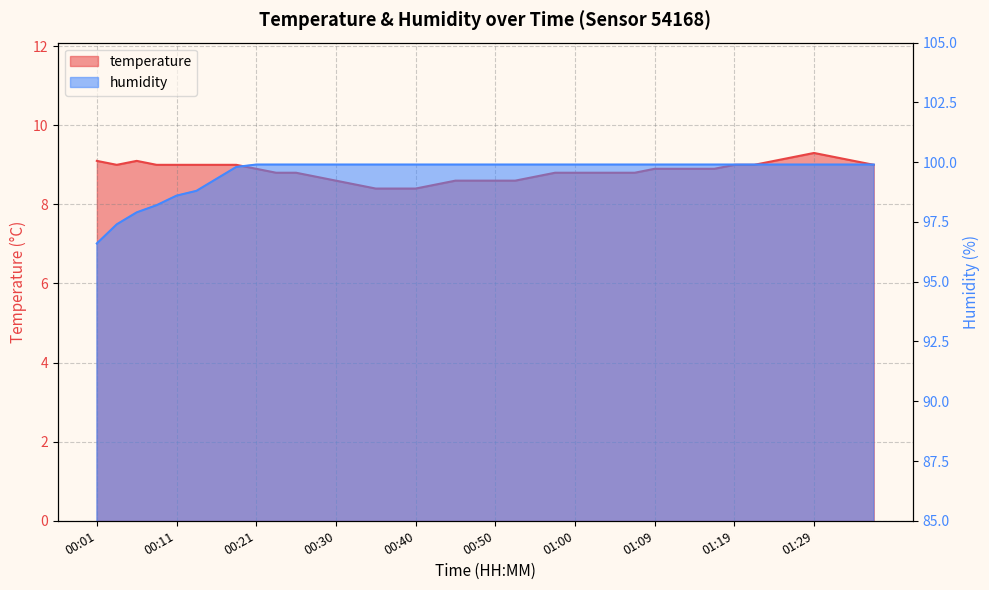

True or false: temperature and humidity cross at least once.

False